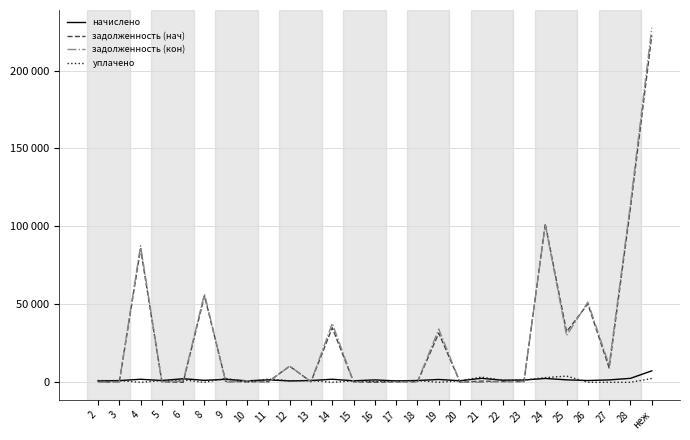

What is the total value across all series at неж?

459842.1